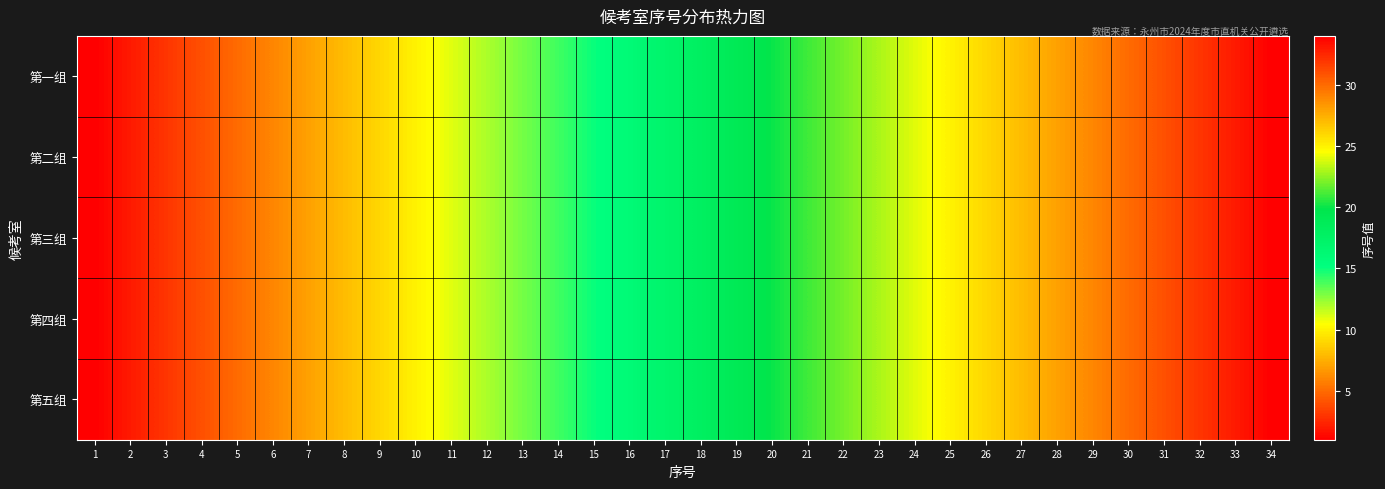

Between 1 and 33, which is larger?

33